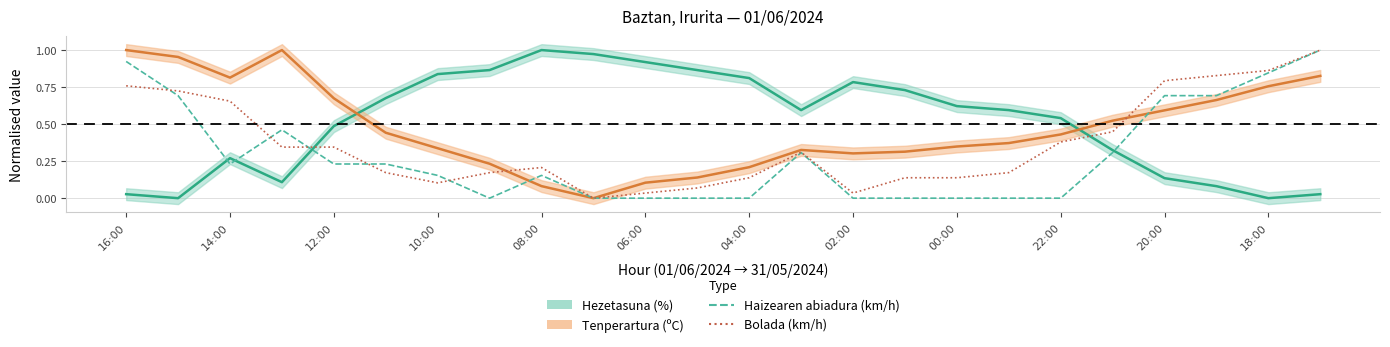

What is the sum of all Haizearen abiadura (km/h) values?

6.9